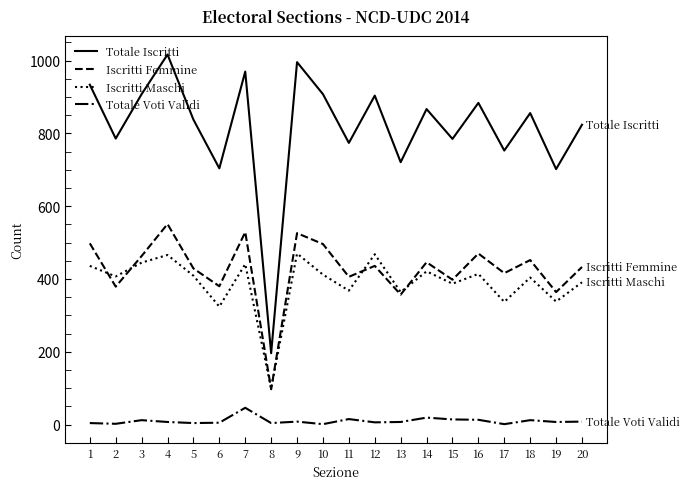

What is the total value across all series at 2?

1574